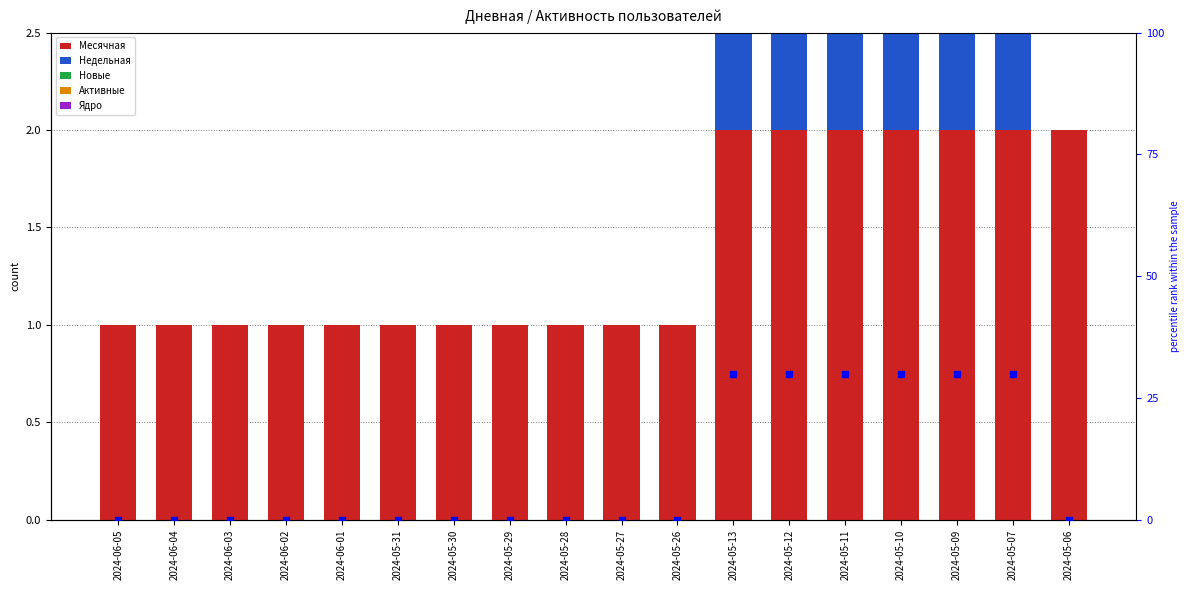

At how many categories does at least one series exceed 10?

6